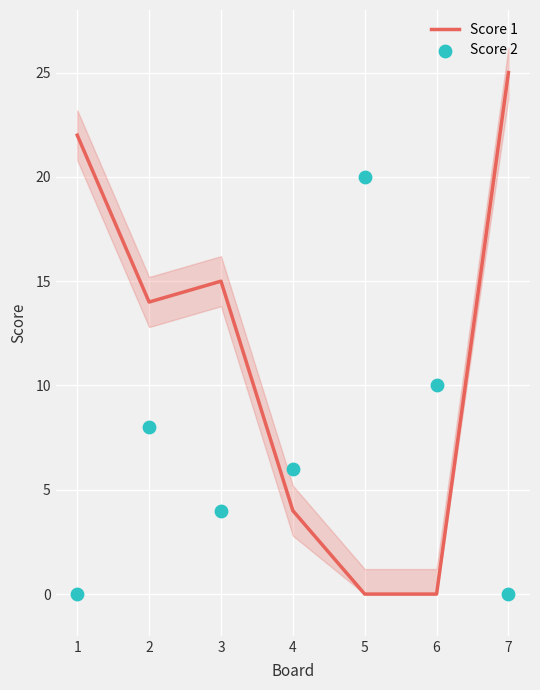

Which series contains the lowest Y value?

Score 1